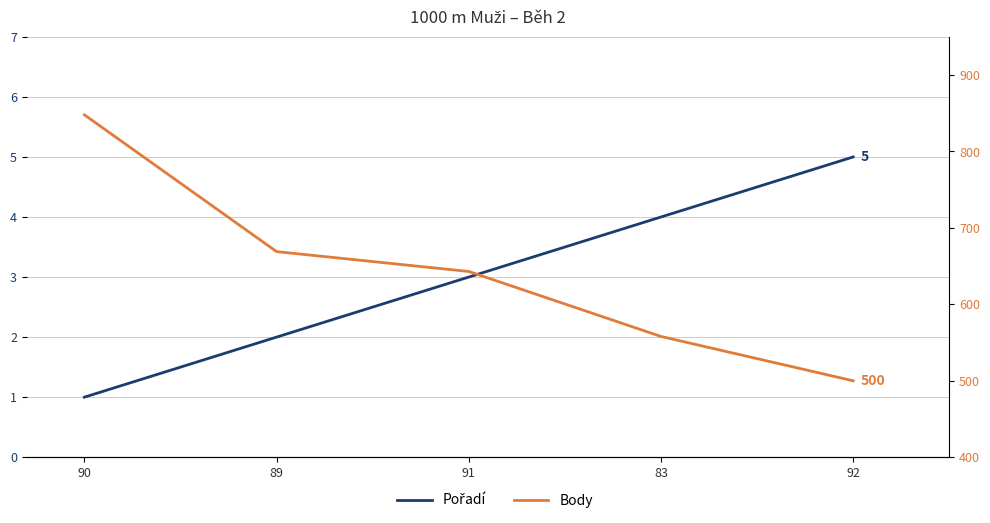

True or false: Pořadí and Body cross at least once.

False